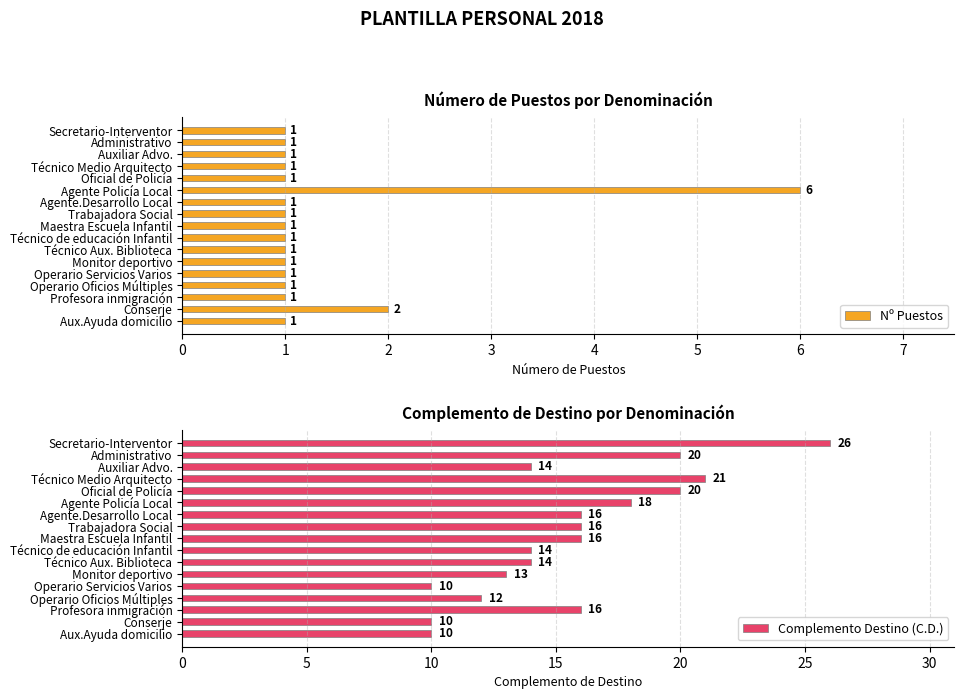

How many Nº Puestos values are between 1 and 2?

16